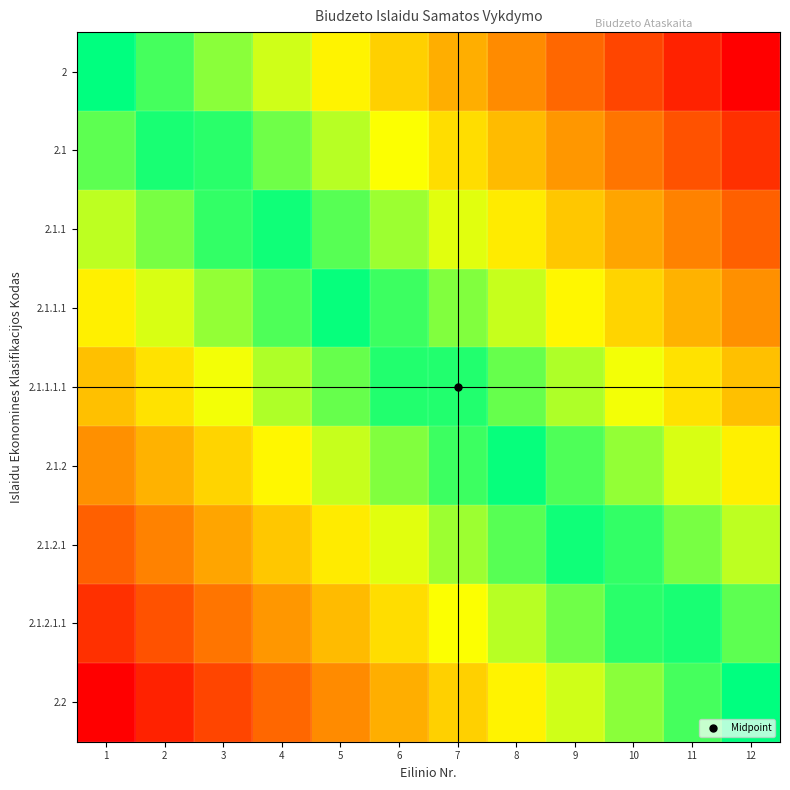

At which category does the chart reach its minimum across all series?

12